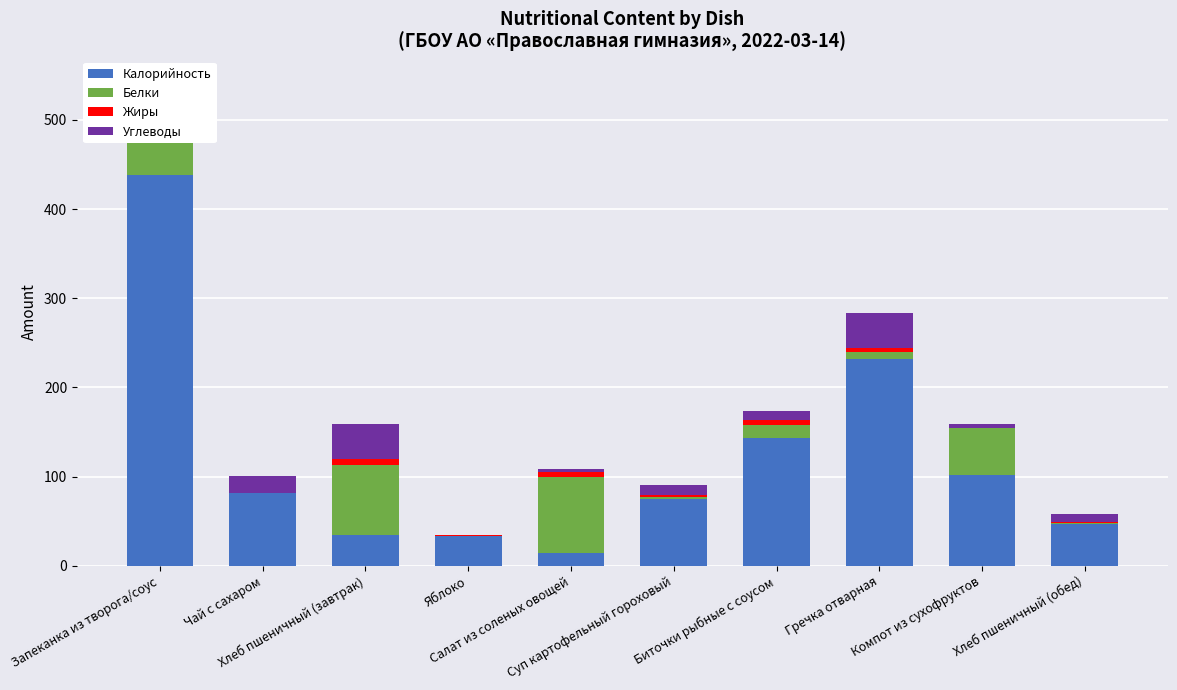

Read the Жиры value at Биточки рыбные с соусом.

4.8